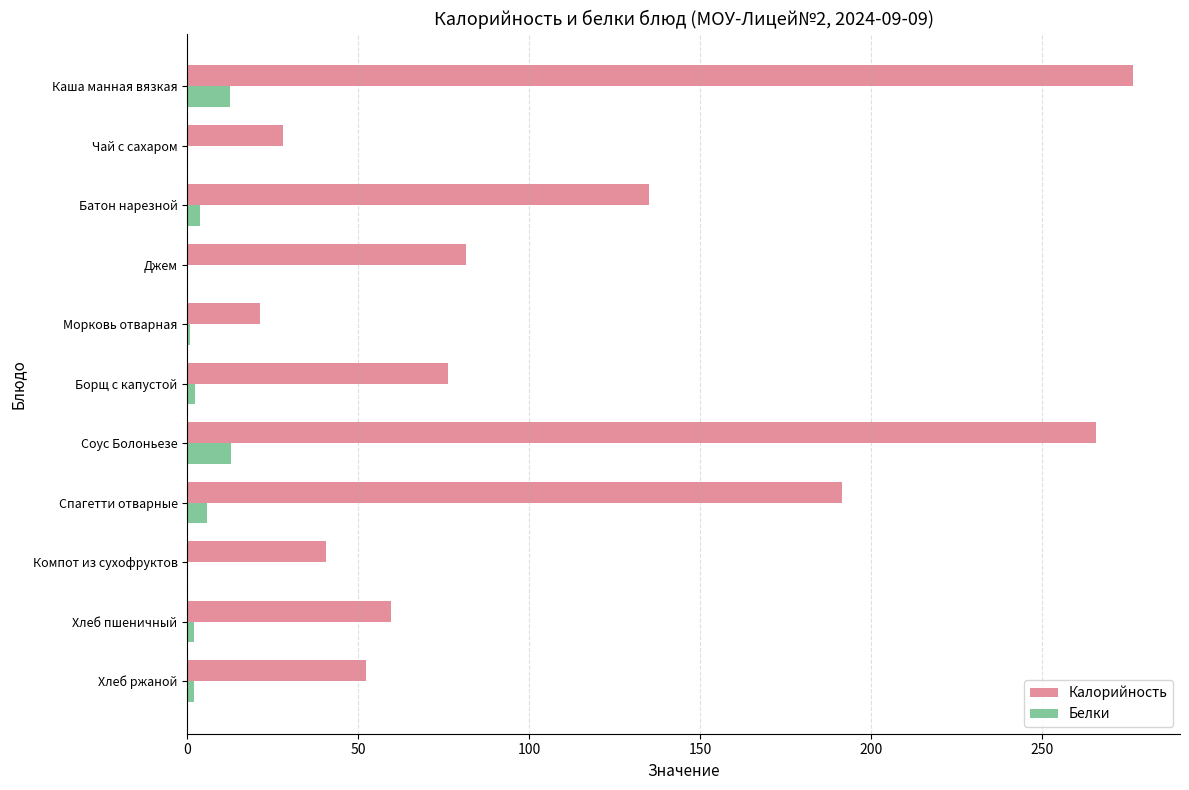

What is the highest value of the Белки series?

12.8